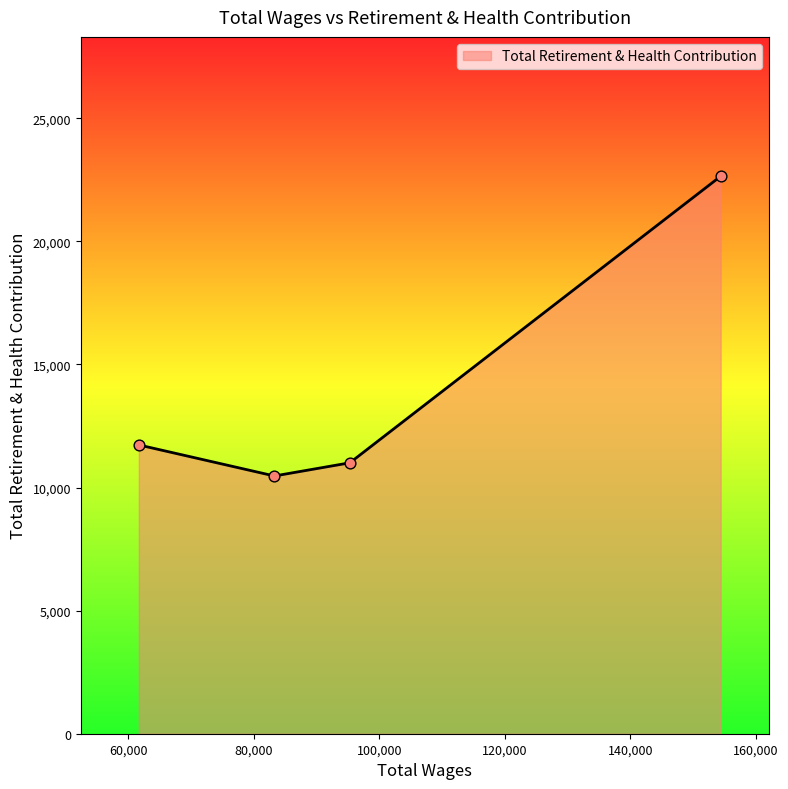

True or false: the data has more than 1 interior local peaks.

False